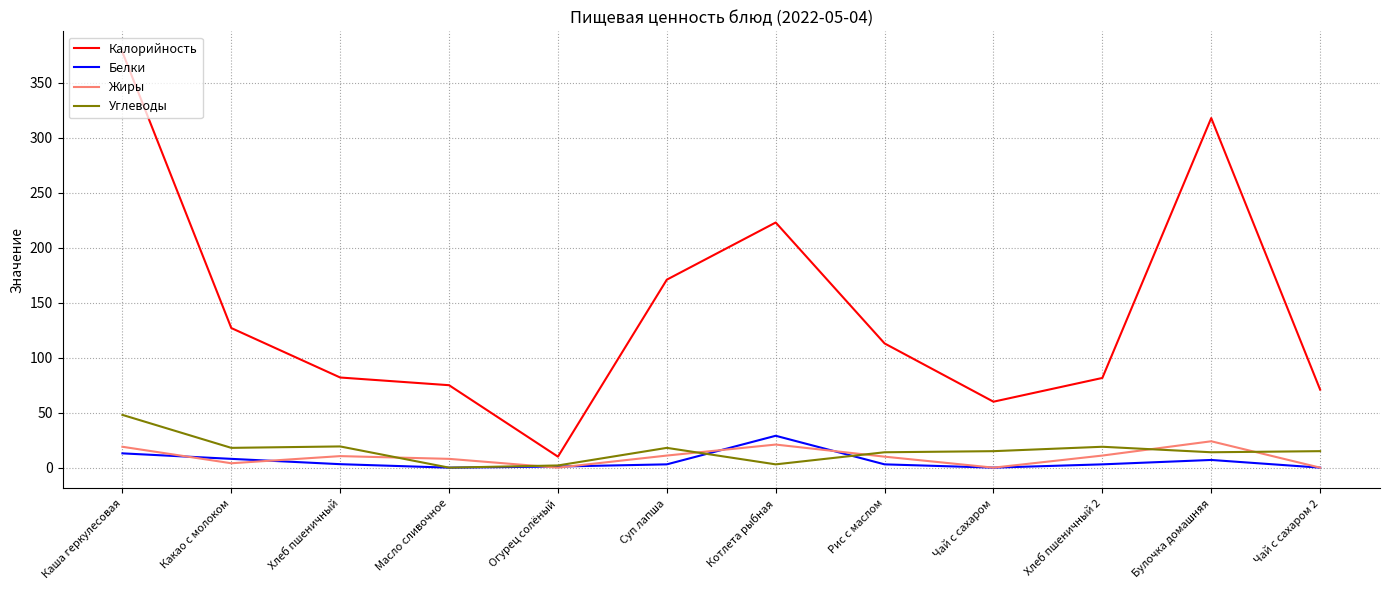

What is the difference between the Калорийность values at Хлеб пшеничный 2 and Котлета рыбная?

141.4